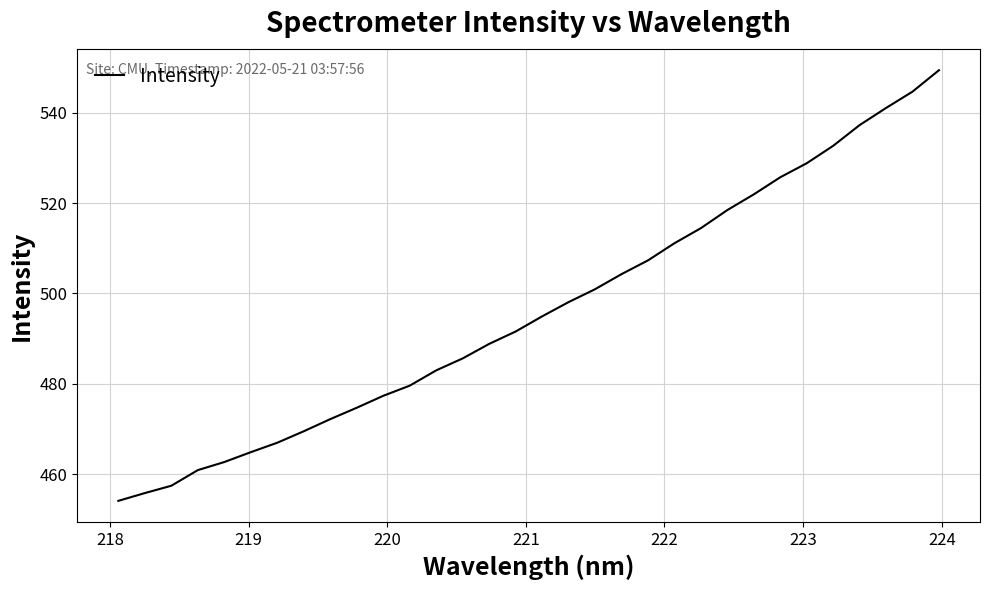

What is the difference between the maximum and second lowest values?

93.5